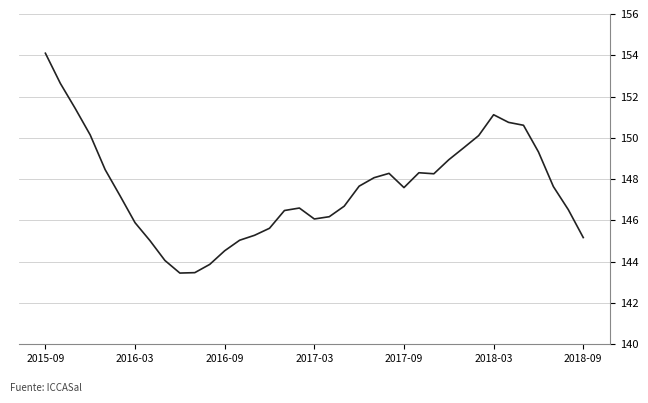

What is the maximum value shown in the chart?

154.1